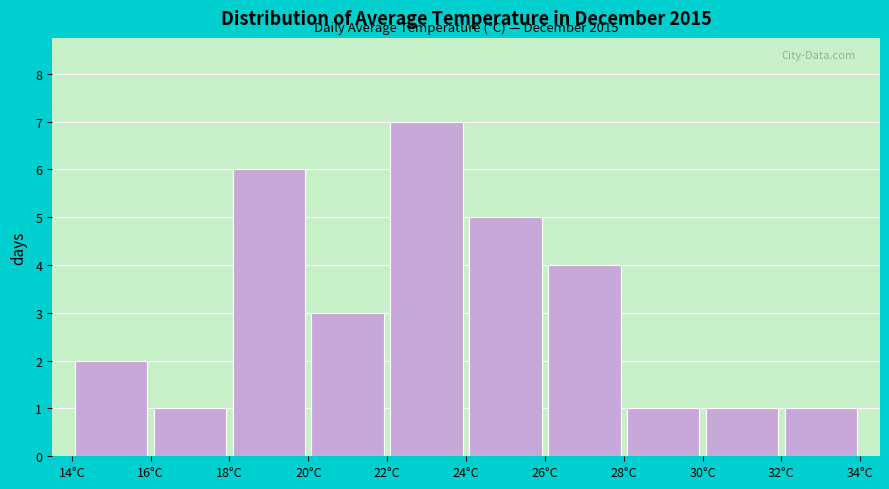

Over which range of the x-axis is the bar tallest?

22 to 24